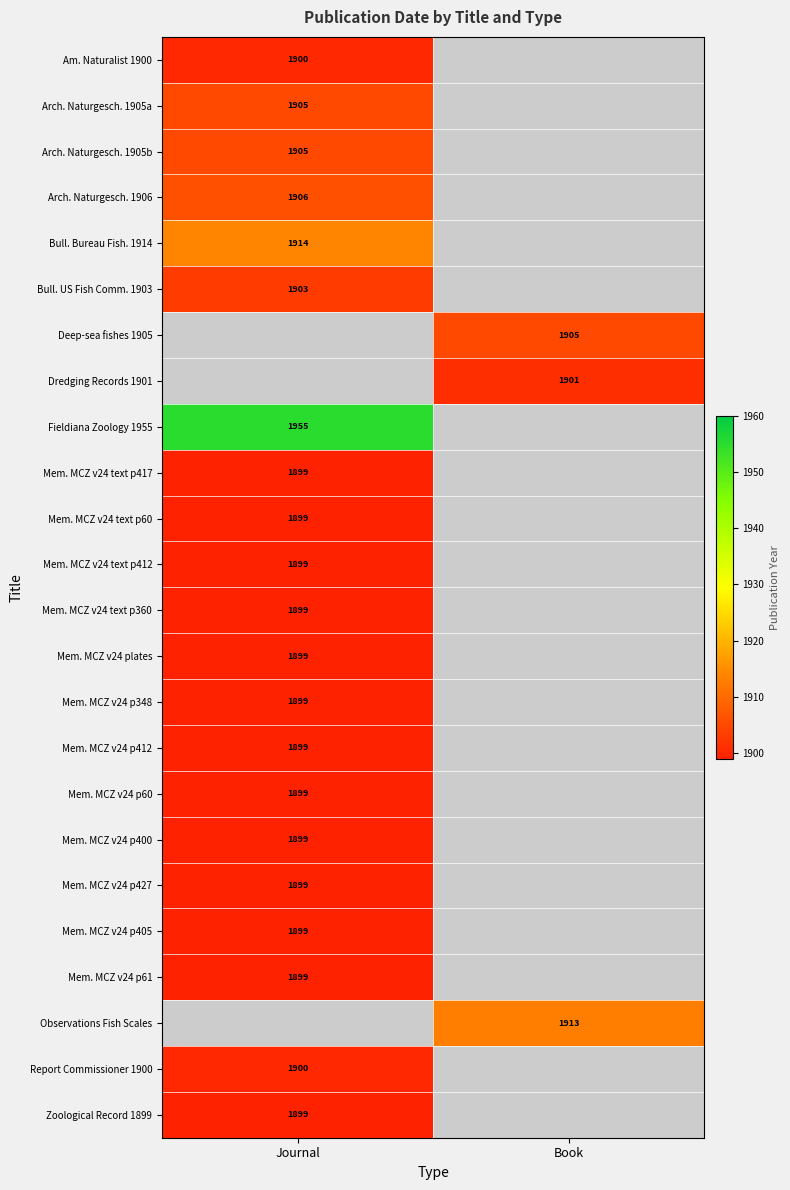

What is the greatest value displayed?

1955.0